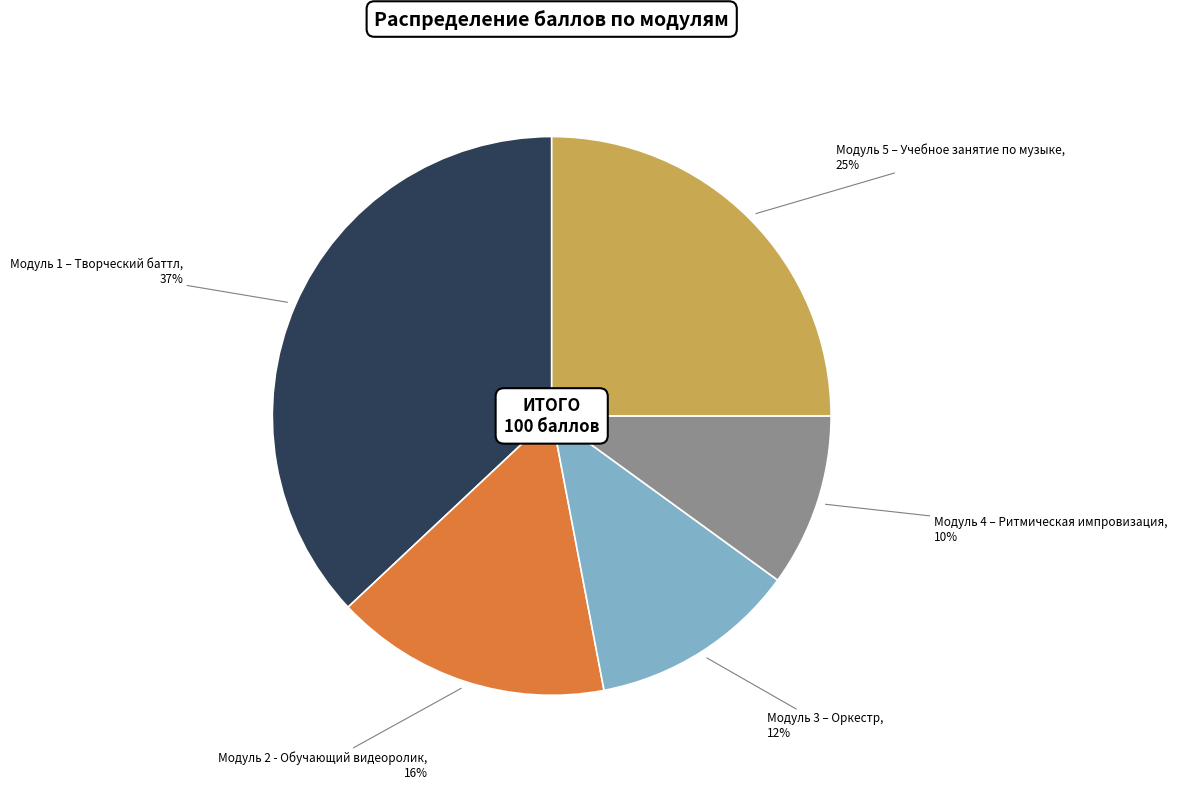

What is the smallest slice in the pie chart?

Модуль 4 – Ритмическая импровизация